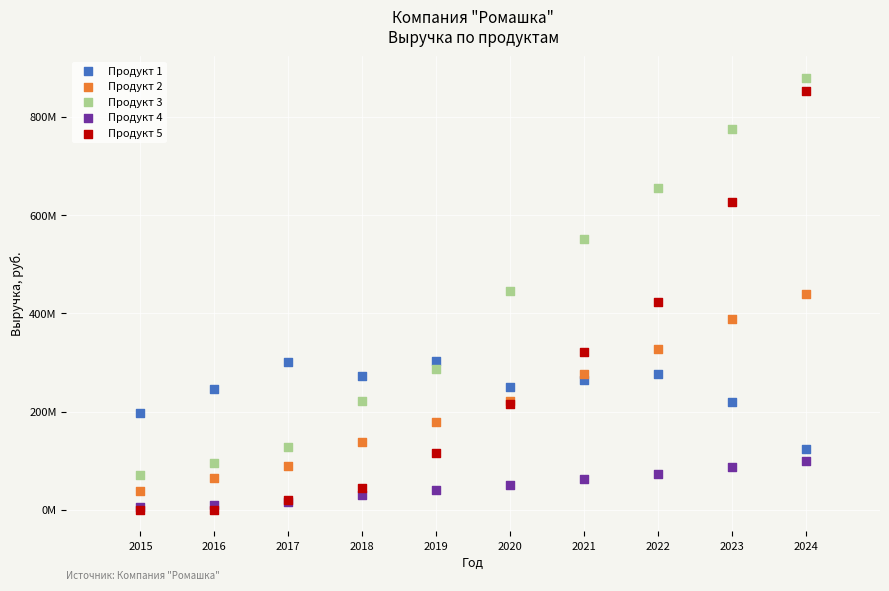

What are all the series names shown in the legend?

Продукт 1, Продукт 2, Продукт 3, Продукт 4, Продукт 5